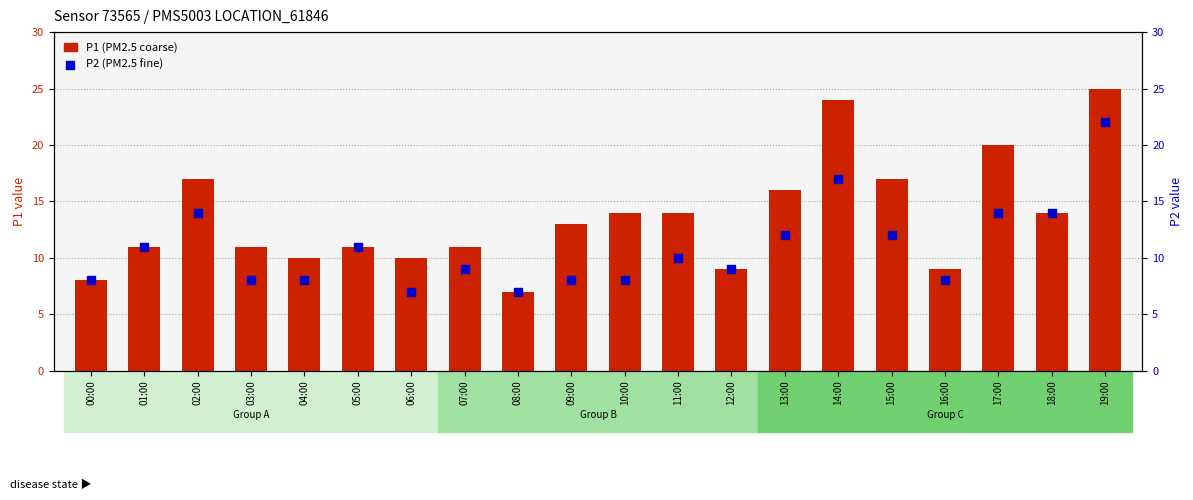

Which series contains the lowest Y value?

P1 (PM2.5 coarse)